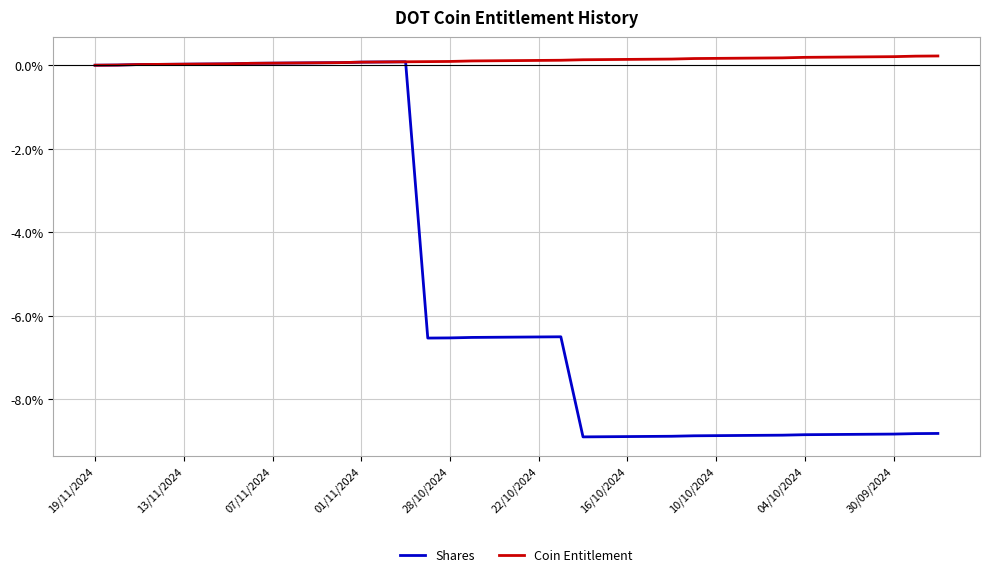

Rank the series by their average value, from highest to lowest.

Coin Entitlement, Shares